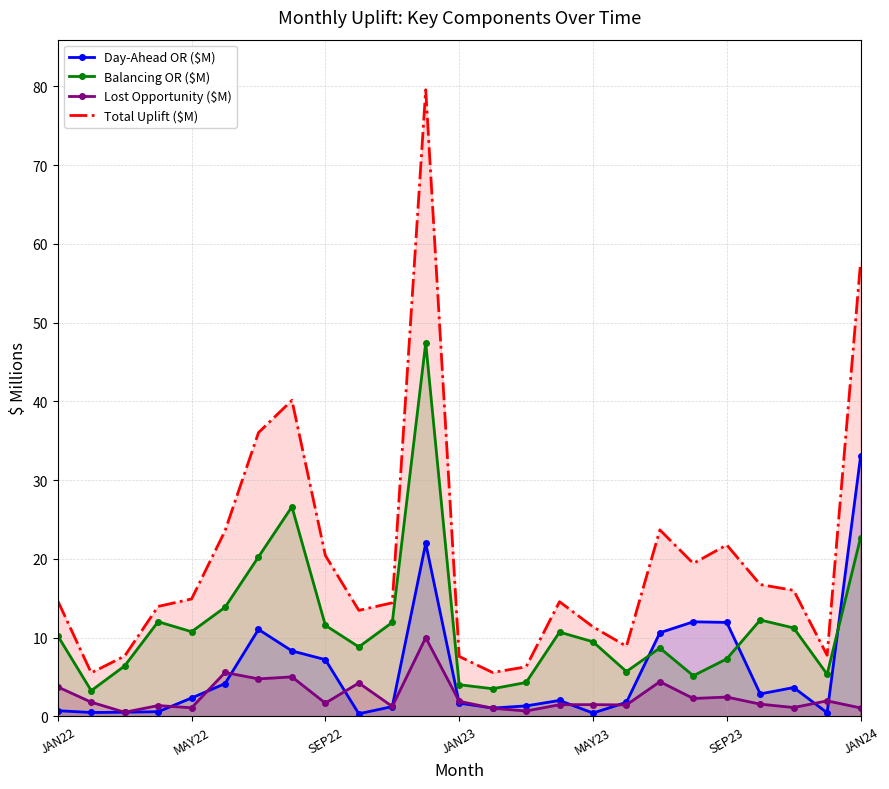

How many times do Day-Ahead OR ($M) and Balancing OR ($M) cross each other?

3